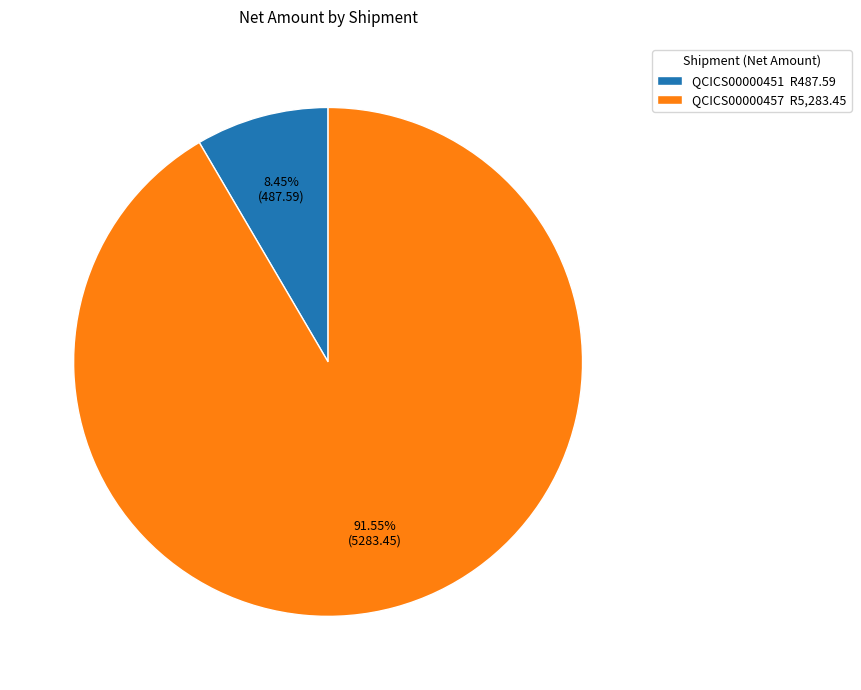

Which has a higher value, QCICS00000457 R5,283.45 or QCICS00000451 R487.59?

QCICS00000457 R5,283.45